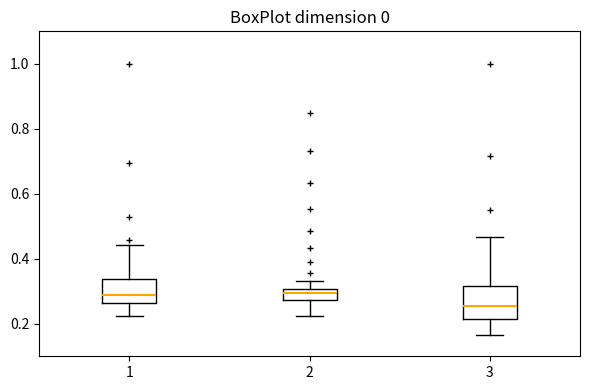

Where is the lower edge of the box at x = 1 on the y-axis? The values are not printed on the chart, so give them approximately, as read against the axis.

0.26